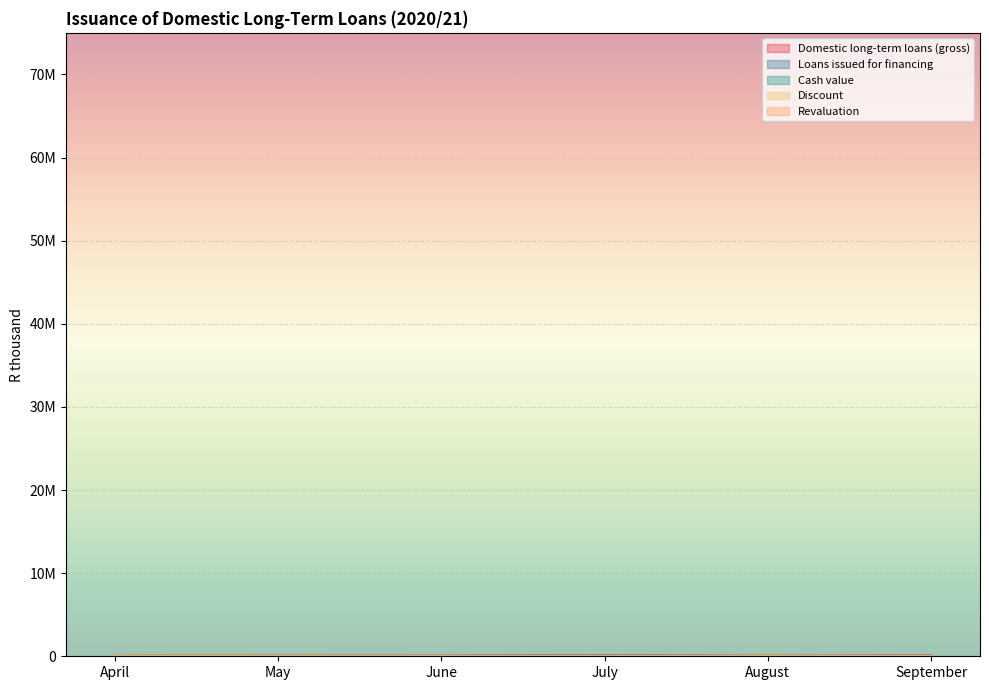

At April, list the series in order from smallest to largest.

Revaluation, Discount, Cash value, Loans issued for financing, Domestic long-term loans (gross)